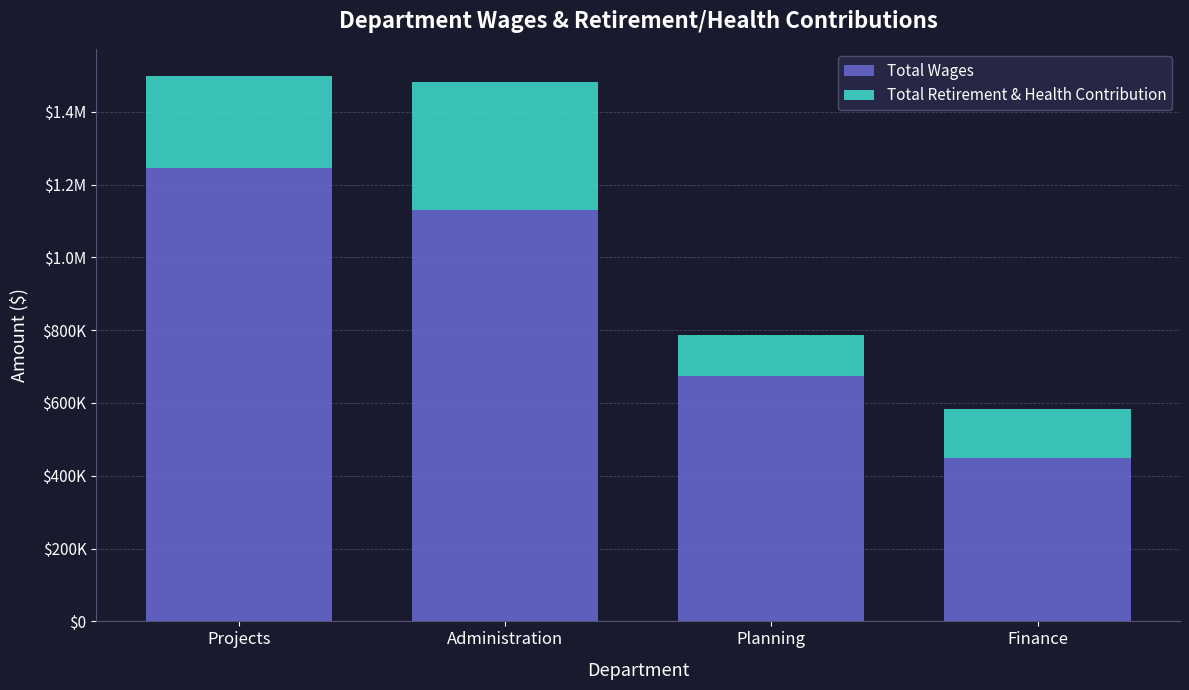

What are all the series names shown in the legend?

Total Wages, Total Retirement & Health Contribution